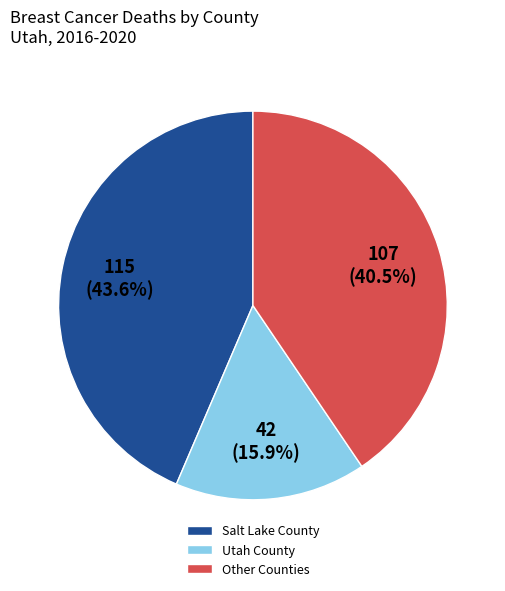

Combined, what portion of the pie is Utah County and Other Counties?

56.4%